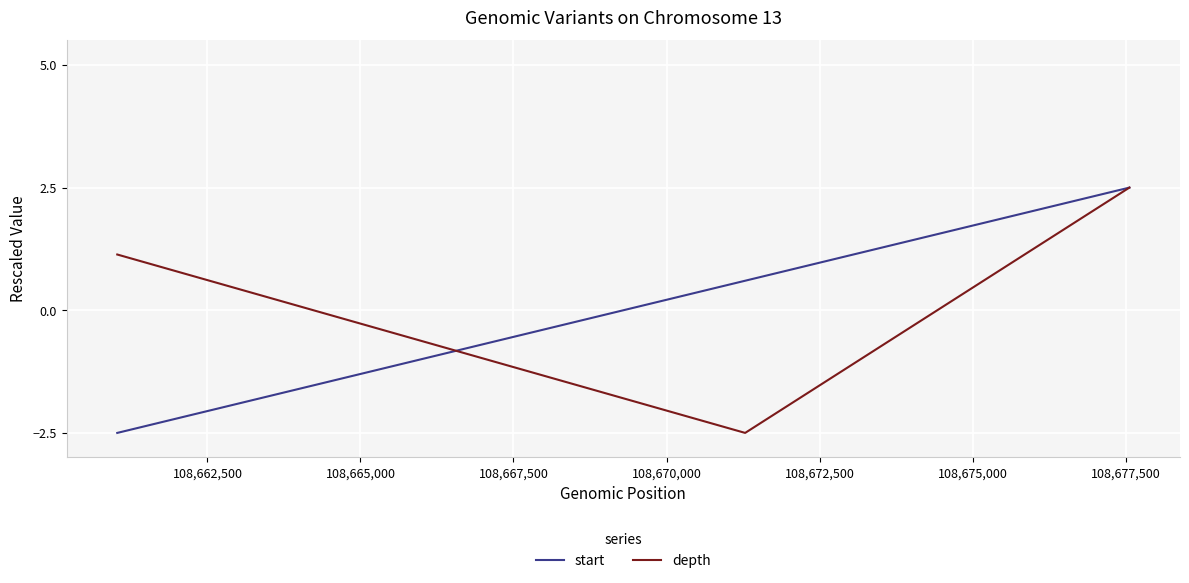

How many values in the depth series are below 1?

1